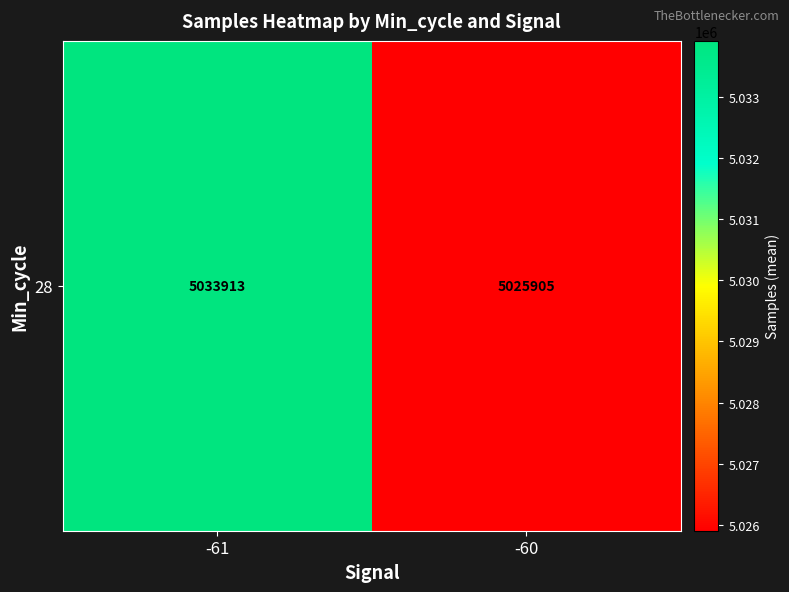

Count the number of values greater than 5033913.

1